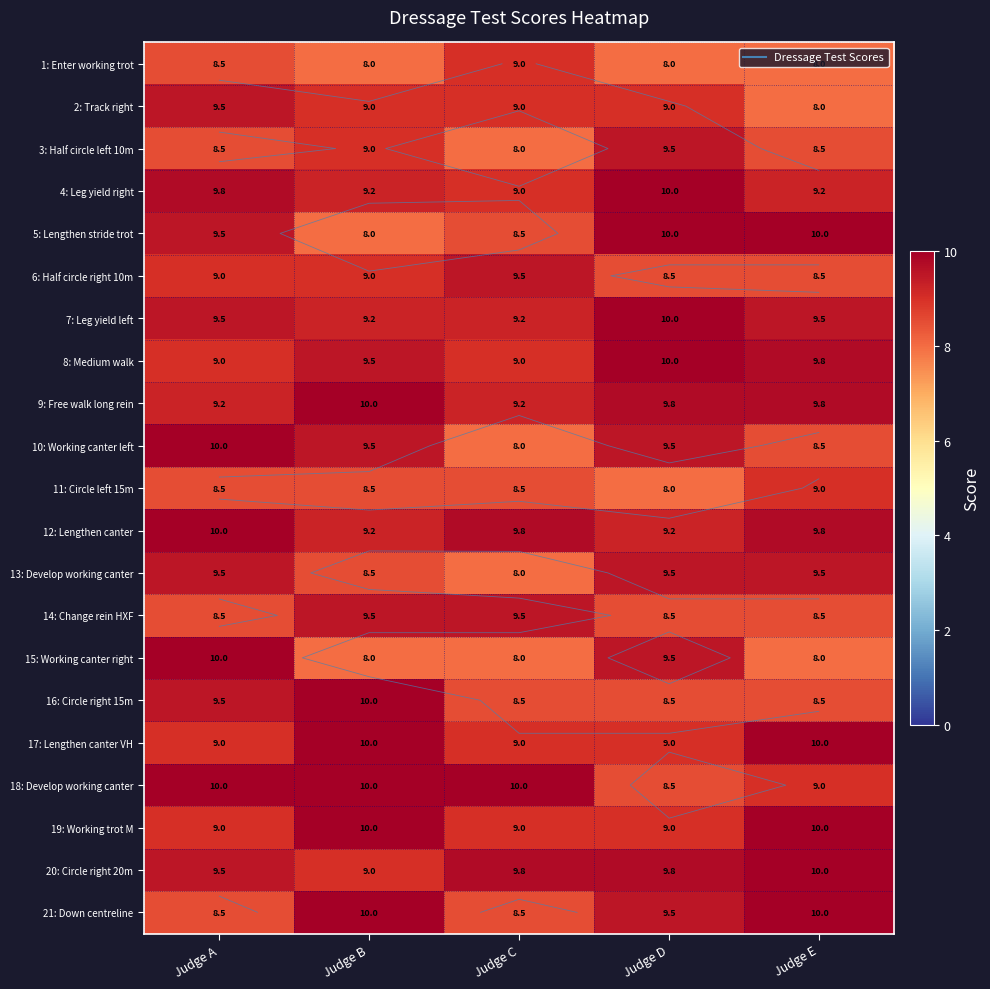

How many categories are shown in the chart?

5